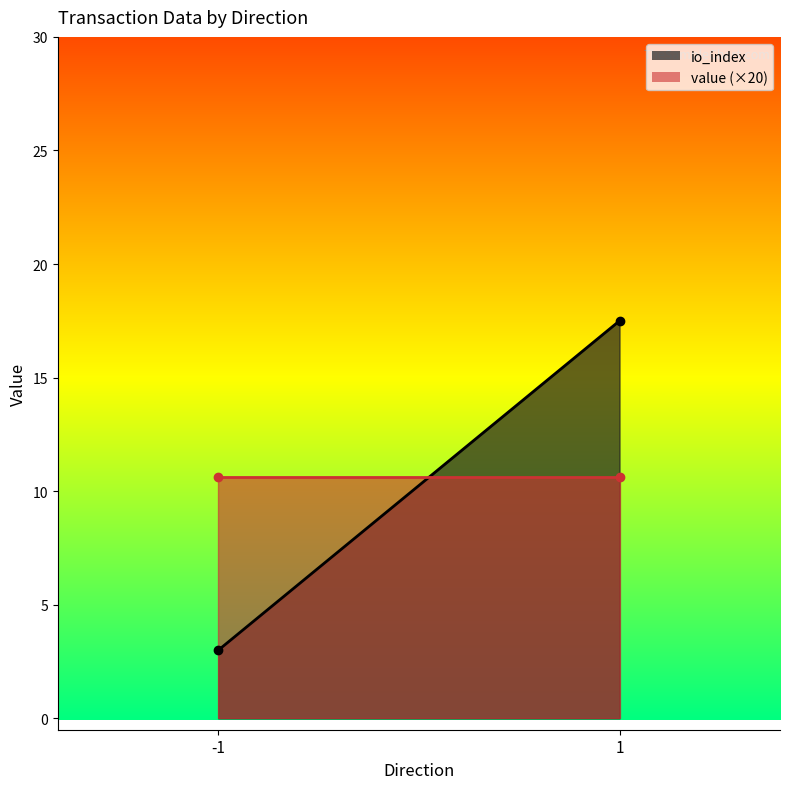

Reading left to right, list all the values displayed in this chart.

io_index: 3.0	17.5
value (×20): 10.6	10.6